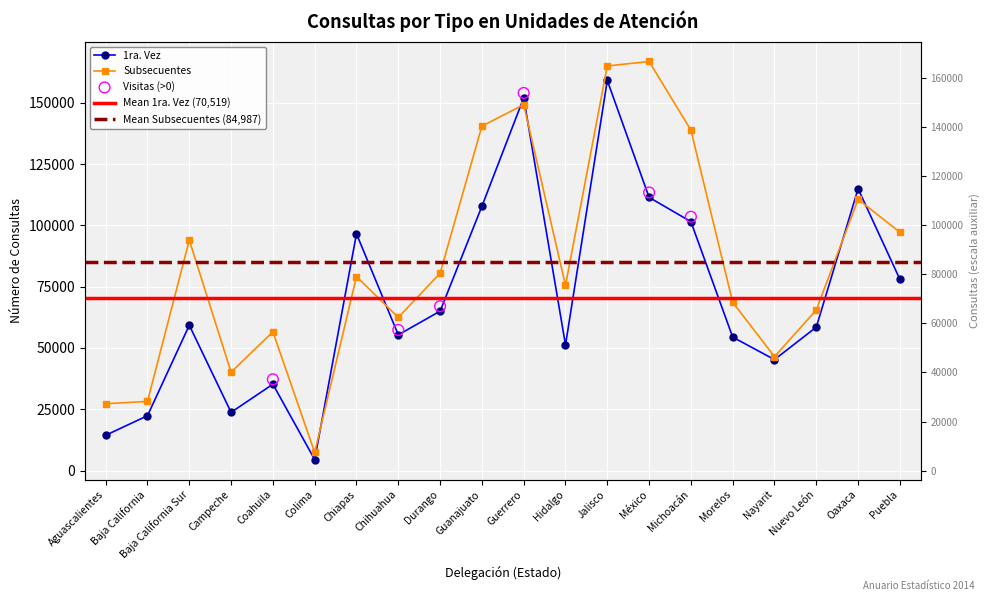

At which category is the sum across all series the highest?

Jalisco